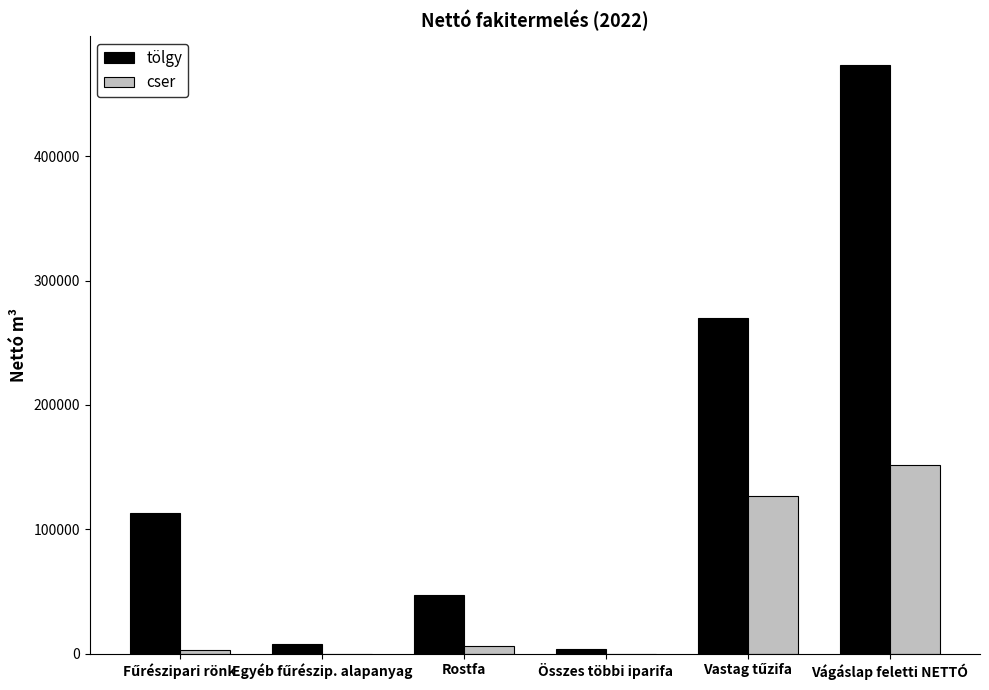

Is it true that tölgy equals 71877.5 at Rostfa?

False